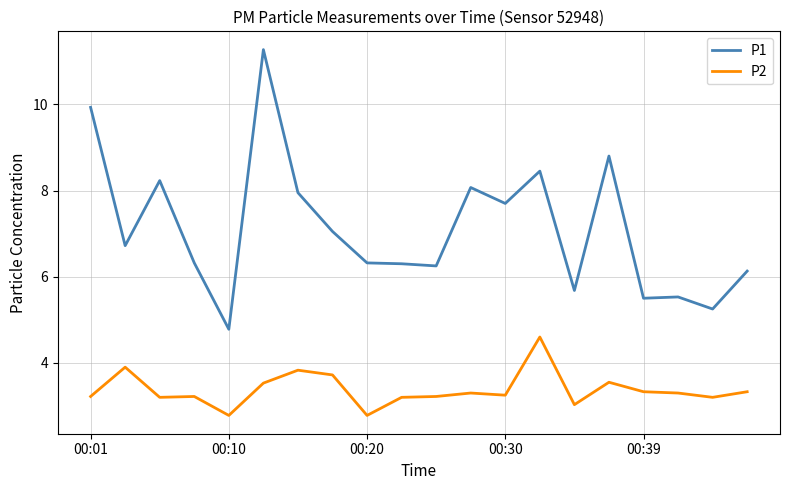

True or false: P1 and P2 intersect in this chart.

False